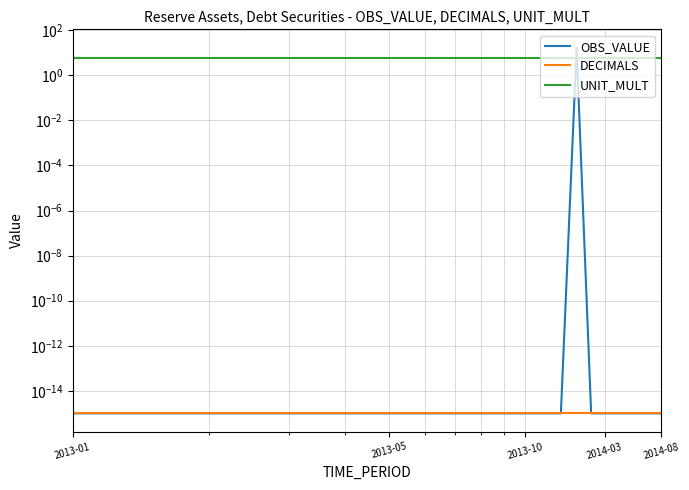

The value of DECIMALS at 8 is 0.0. True or false?

False